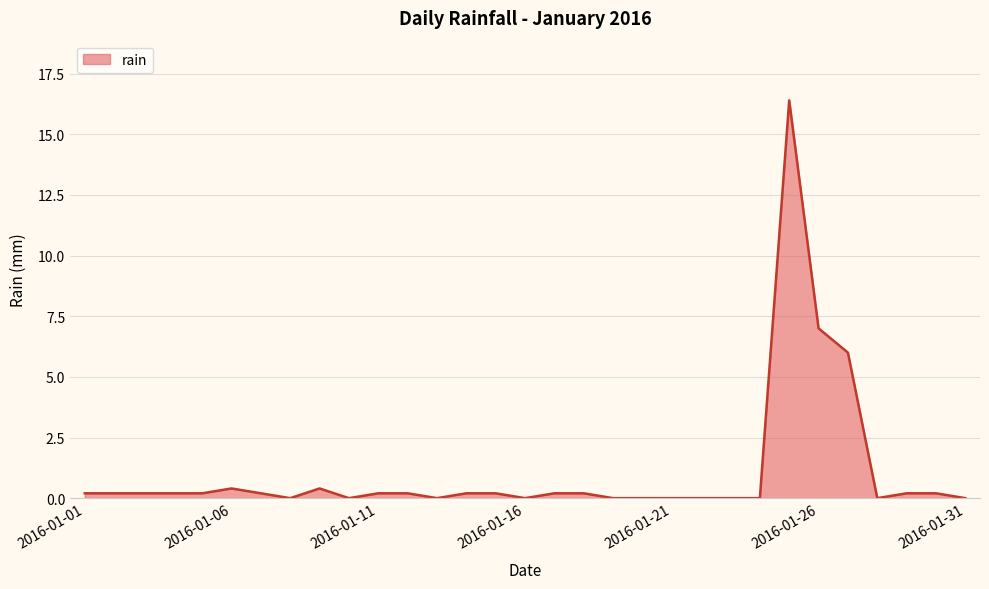

What is the greatest value displayed?

16.4